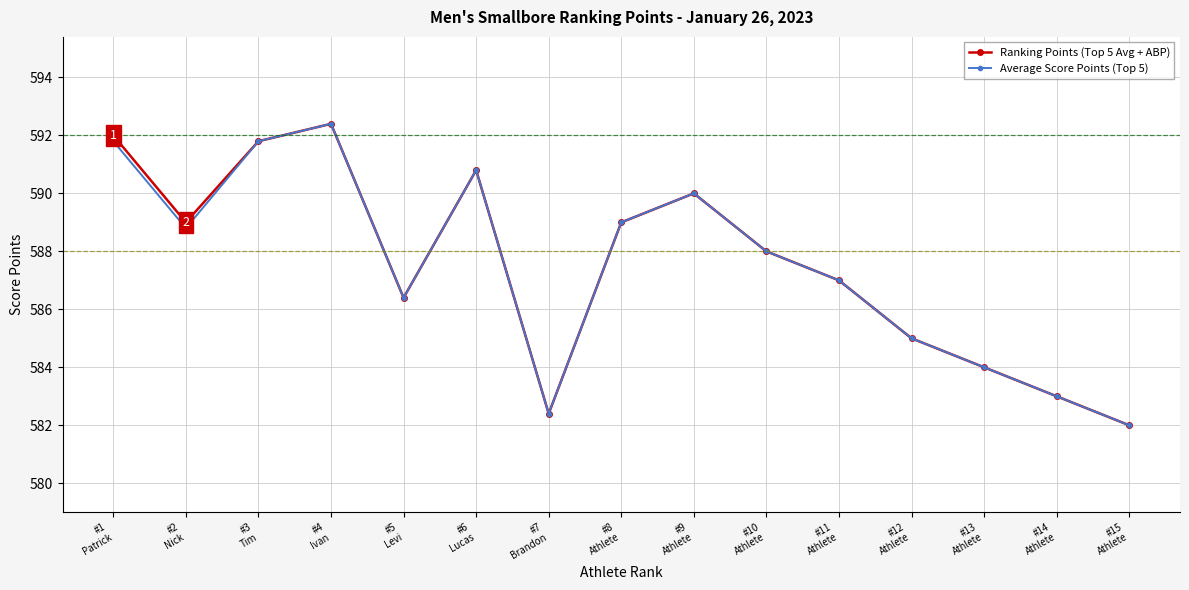

How many interior local valleys does the Average Score Points (Top 5) series have?

3